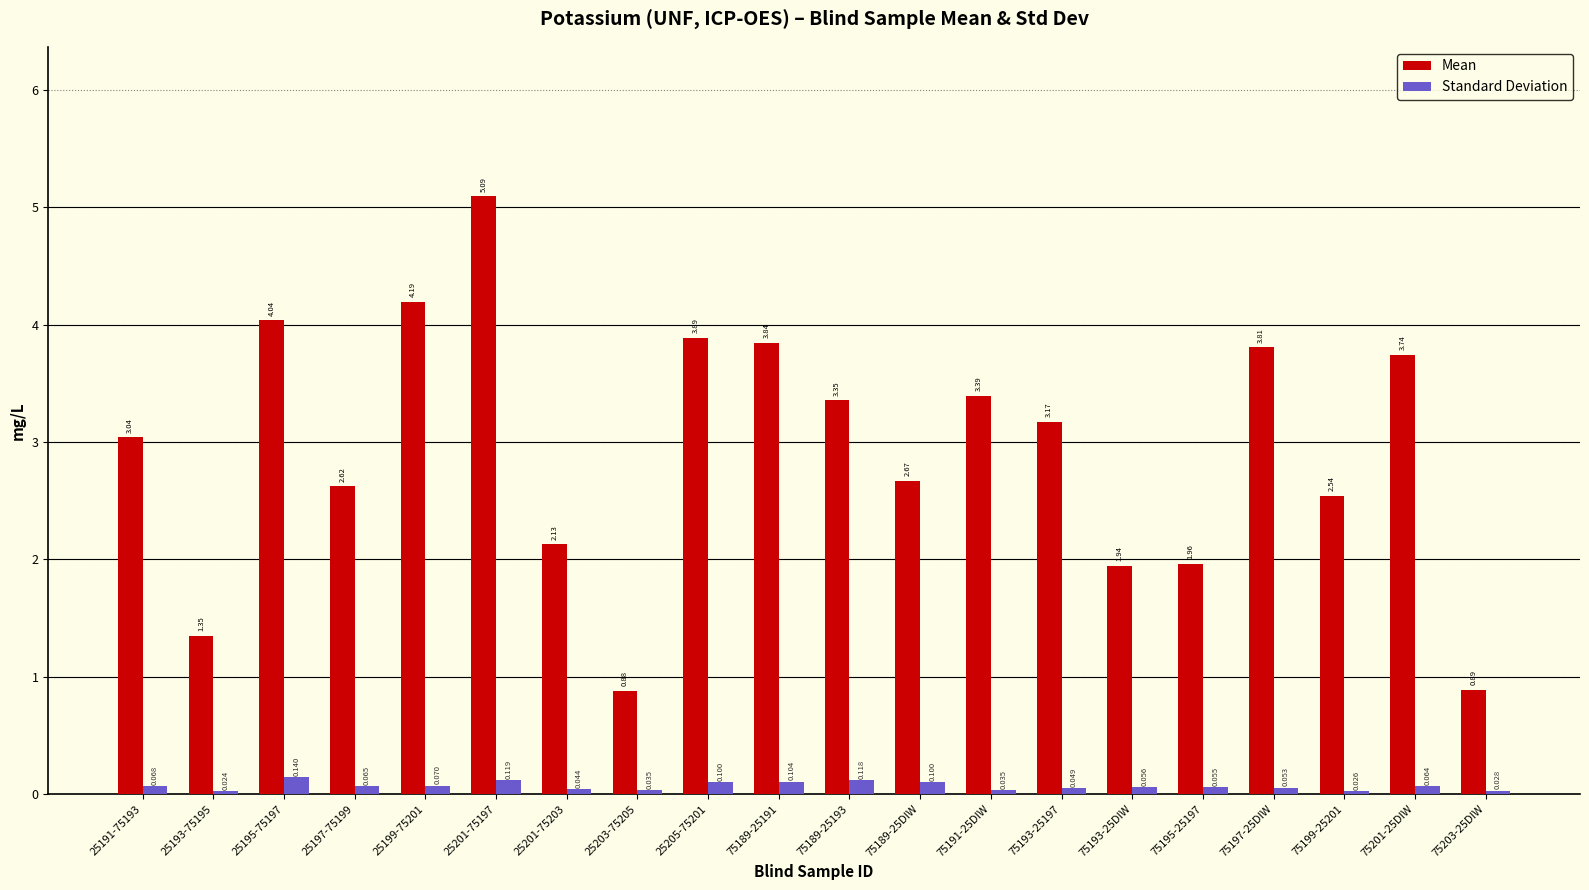

List the series in order of their overall mean, lowest first.

Standard Deviation, Mean